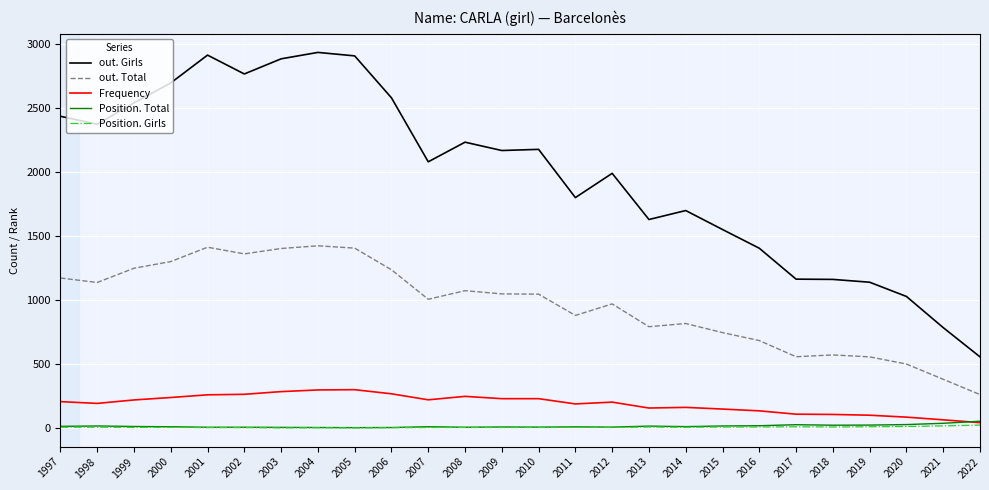

How many lines are shown in the chart?

5